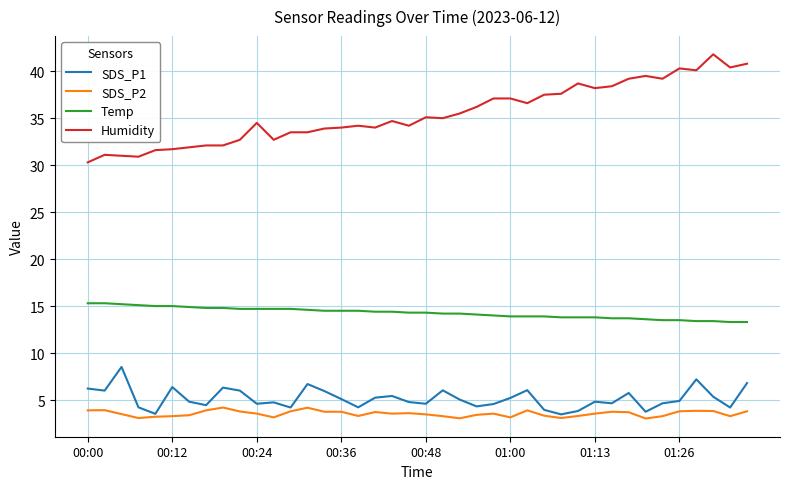

Which series has the largest total across all categories?

Humidity